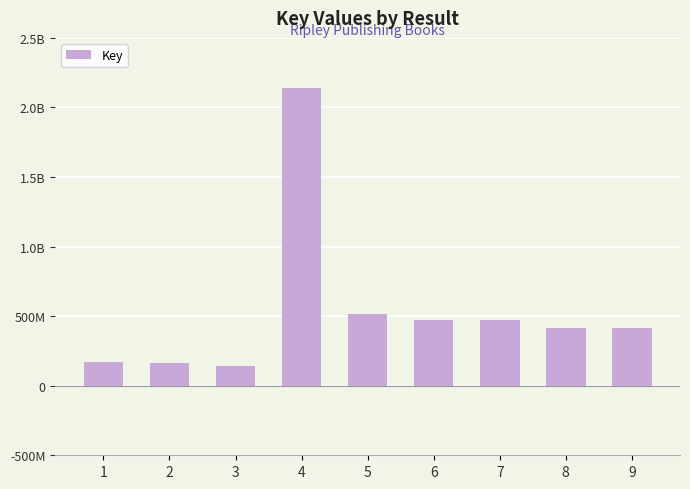

What is the change in value from 2 to 9?

+252201073